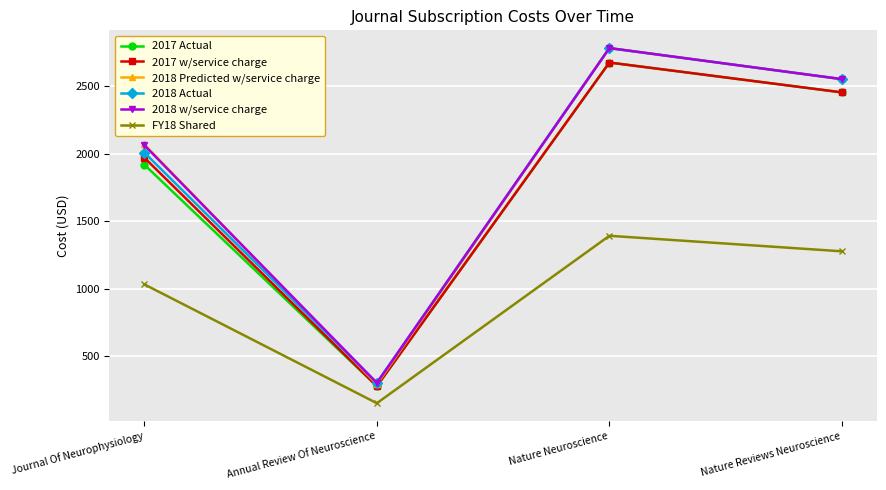

Reading left to right, what are all the values shown in this chart?

2017 Actual: Journal Of Neurophysiology=1920.0	Annual Review Of Neuroscience=277.0	Nature Neuroscience=2677.6	Nature Reviews Neuroscience=2456.0
2017 w/service charge: Journal Of Neurophysiology=1971.8	Annual Review Of Neuroscience=277.0	Nature Neuroscience=2677.6	Nature Reviews Neuroscience=2456.0
2018 Predicted w/service charge: Journal Of Neurophysiology=2070.4	Annual Review Of Neuroscience=290.9	Nature Neuroscience=2784.7	Nature Reviews Neuroscience=2554.3
2018 Actual: Journal Of Neurophysiology=2010.0	Annual Review Of Neuroscience=301.0	Nature Neuroscience=2784.7	Nature Reviews Neuroscience=2554.3
2018 w/service charge: Journal Of Neurophysiology=2064.3	Annual Review Of Neuroscience=301.0	Nature Neuroscience=2784.7	Nature Reviews Neuroscience=2554.3
FY18 Shared: Journal Of Neurophysiology=1032.1	Annual Review Of Neuroscience=150.5	Nature Neuroscience=1392.3	Nature Reviews Neuroscience=1277.1